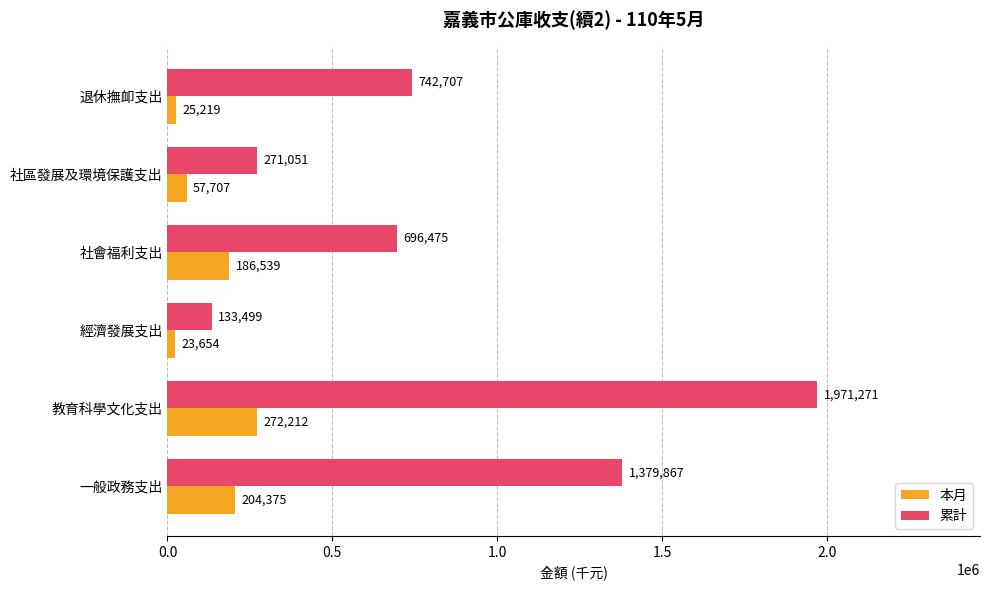

At which category is the sum across all series the highest?

教育科學文化支出